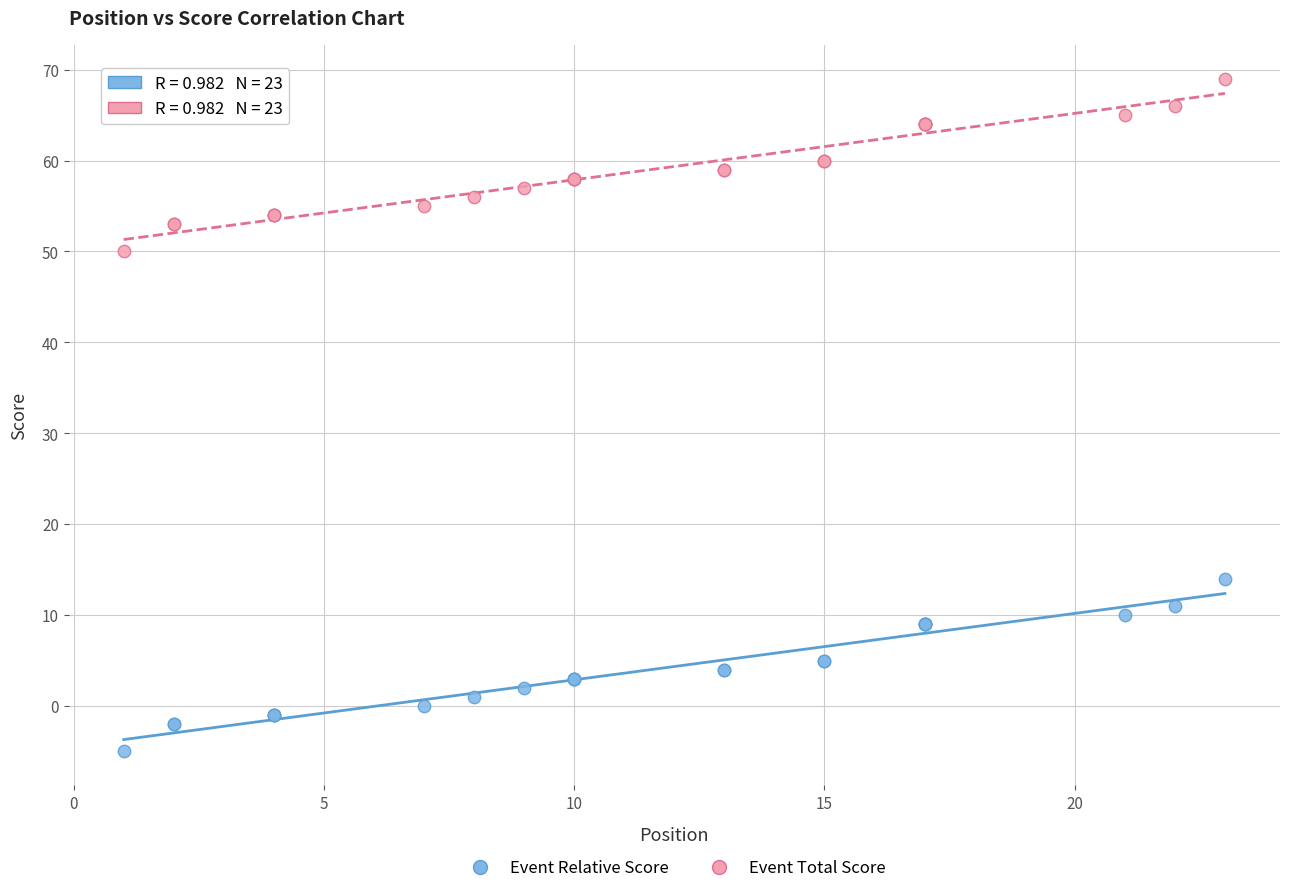

What is the X range (max minus min) for the scatter plot?

22